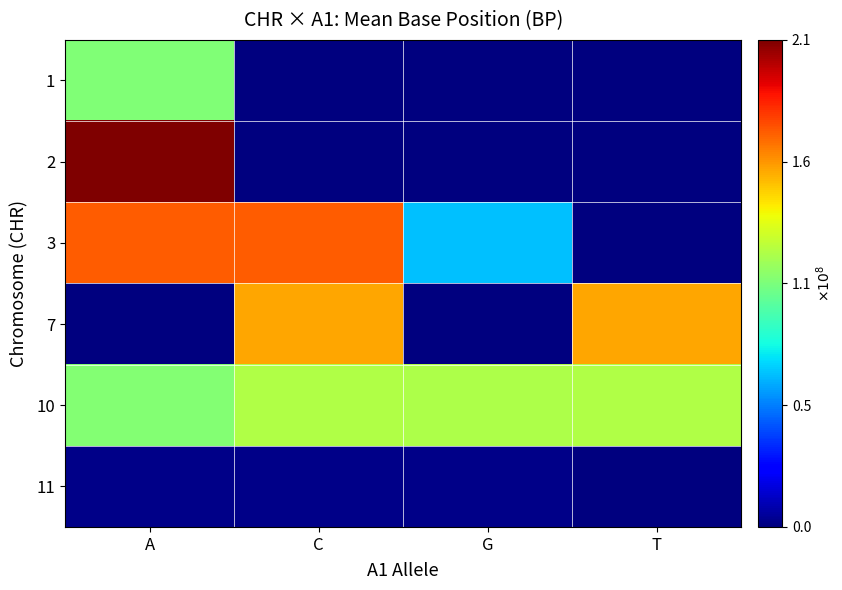

List the series in order of their peak value, highest first.

2, 3, 7, 10, 1, 11